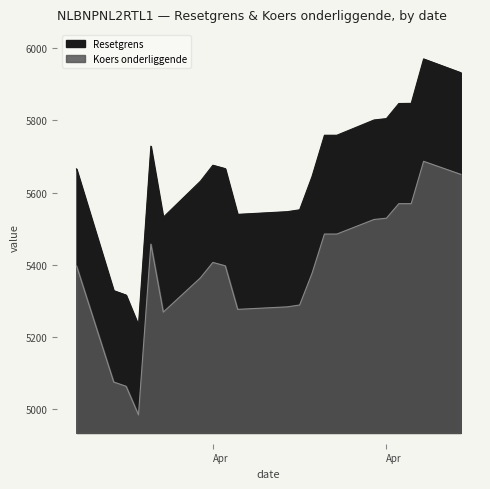

True or false: Resetgrens has a value of 5847.1 at 2025-04-30.

True